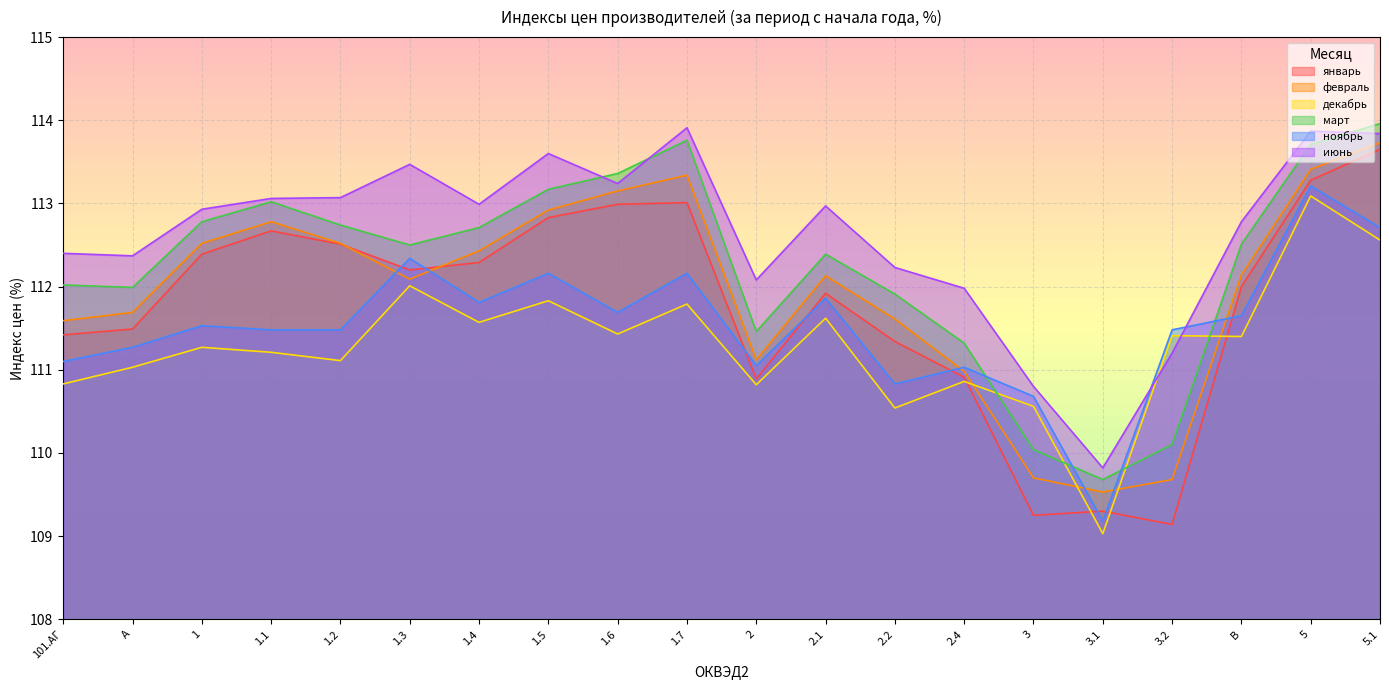

Rank the series at 1.4 from highest to lowest value.

июнь, март, февраль, январь, ноябрь, декабрь